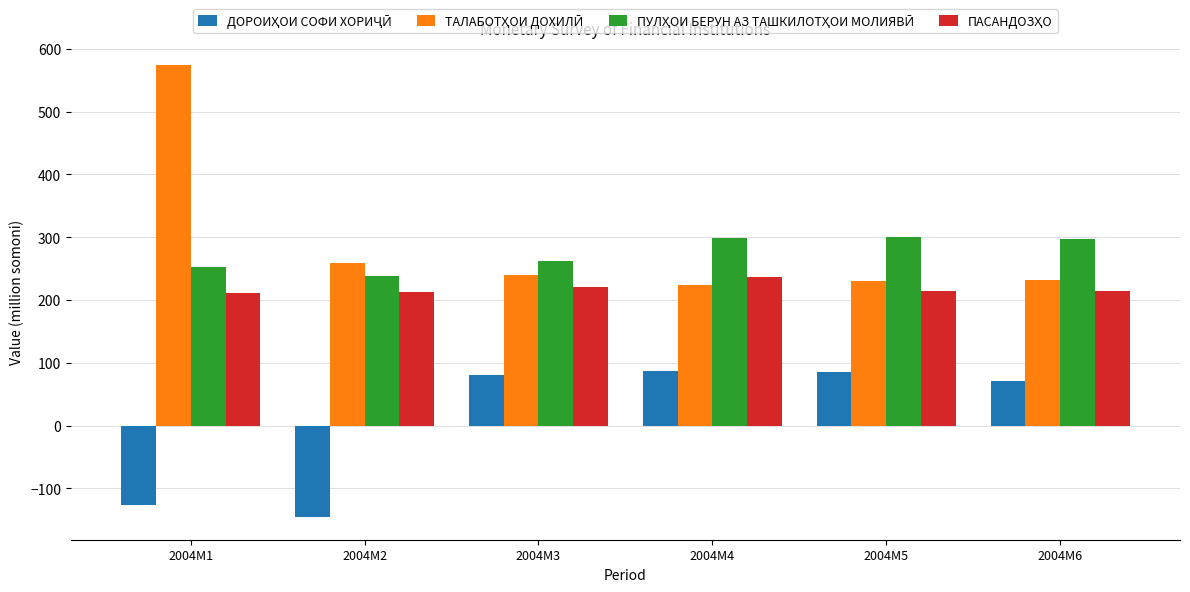

What is the greatest value displayed?

573.9